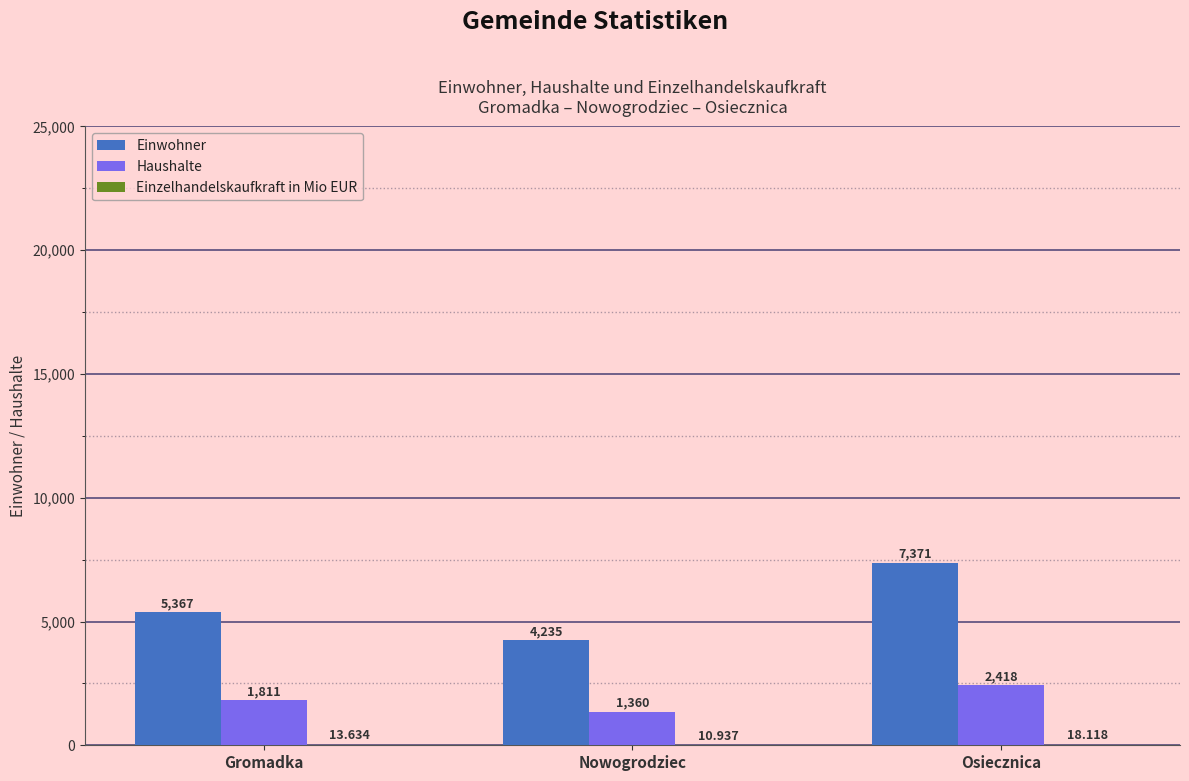

At which label is Haushalte closest to 1889?

Gromadka